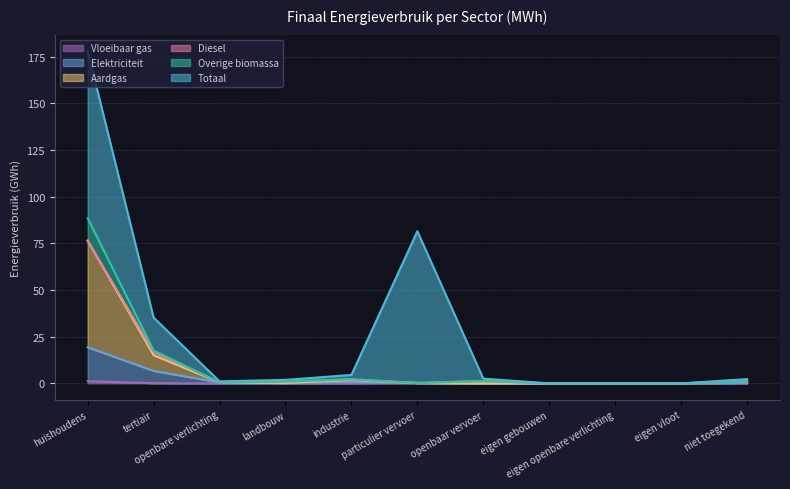

Does the chart have visible grid lines?

Yes